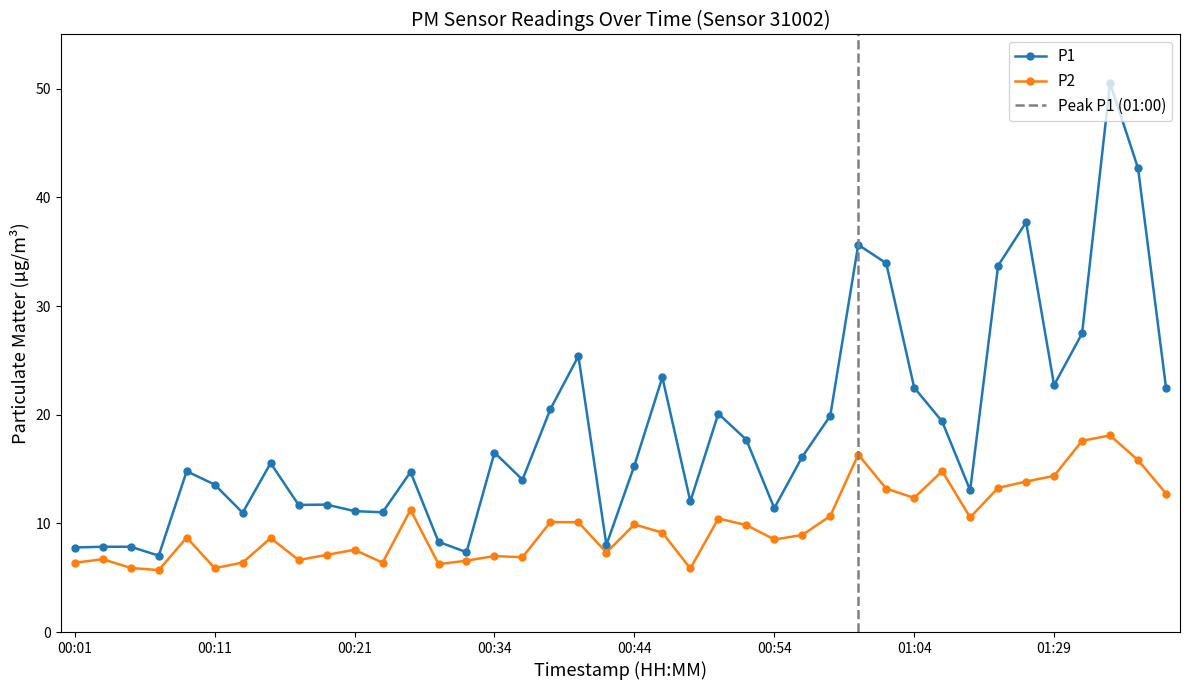

List the labels in order of P1 value, largest first.

01:34, 01:36, 01:19, 01:00, 01:02, 01:17, 01:32, 00:40, 00:46, 01:29, 01:04, 01:38, 00:38, 00:50, 00:58, 01:09, 00:52, 00:34, 00:56, 00:15, 00:44, 00:09, 00:27, 00:36, 00:11, 01:11, 00:48, 00:19, 00:17, 00:54, 00:21, 00:23, 00:13, 00:30, 00:42, 00:03, 00:05, 00:01, 00:32, 00:07